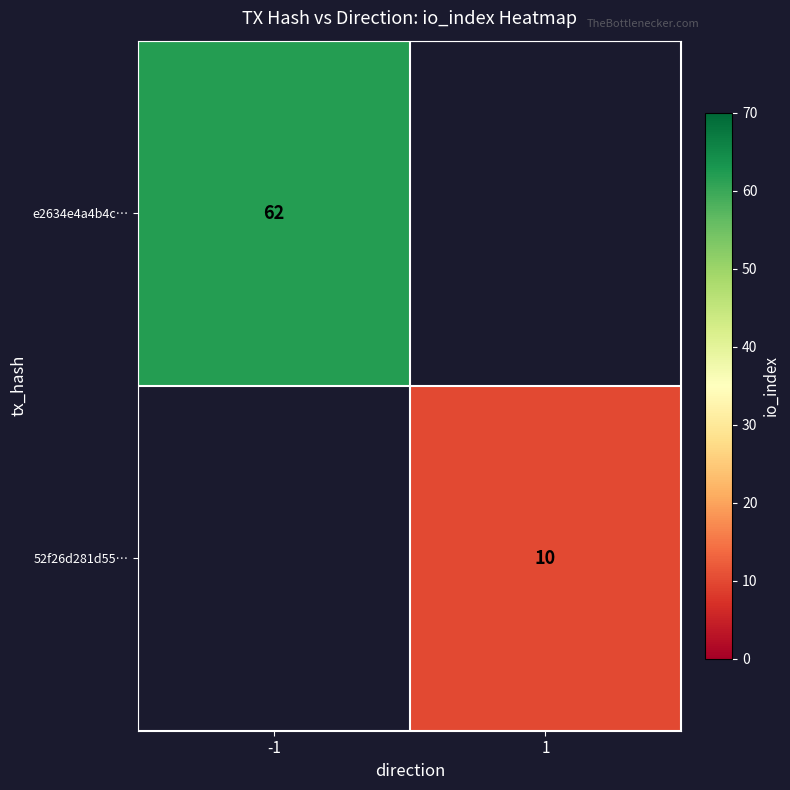

Is it true that 52f26d281d55… equals 16 at 1?

False